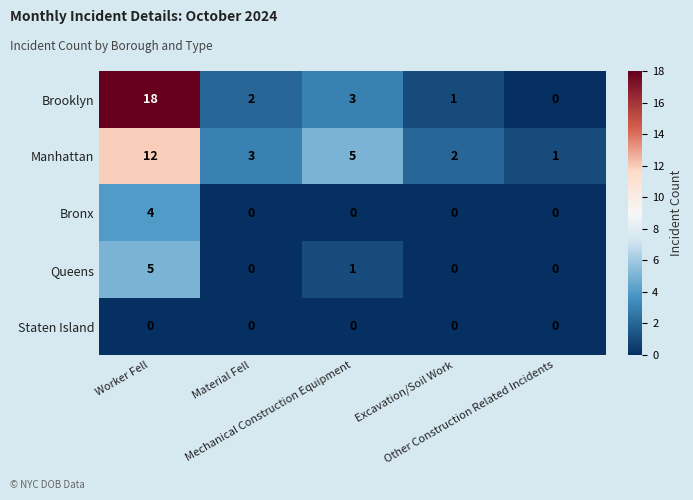

At how many categories does at least one series exceed 10?

1